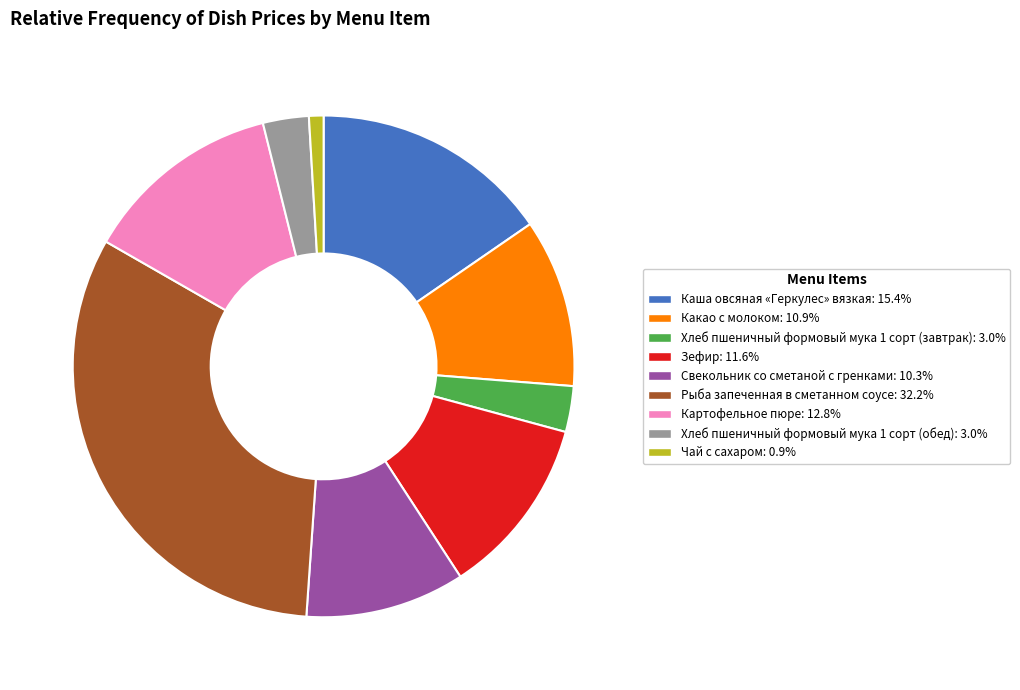

How many slices are in this pie chart?

9